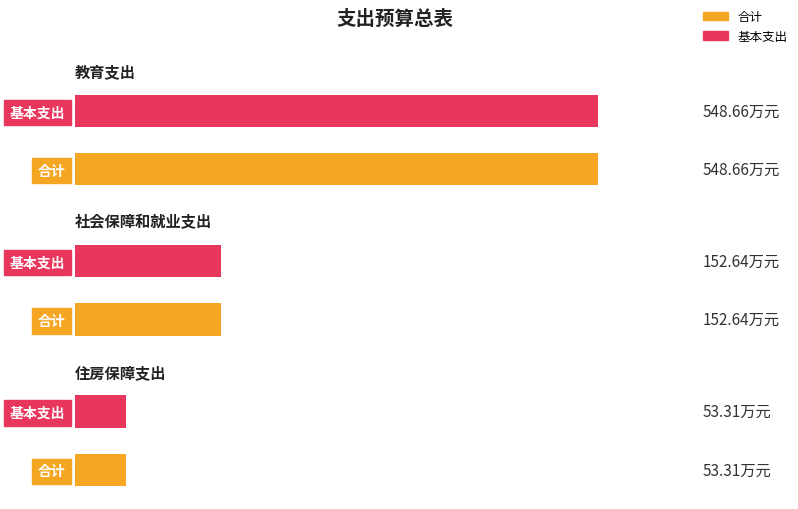

How many distinct data groups are displayed?

2